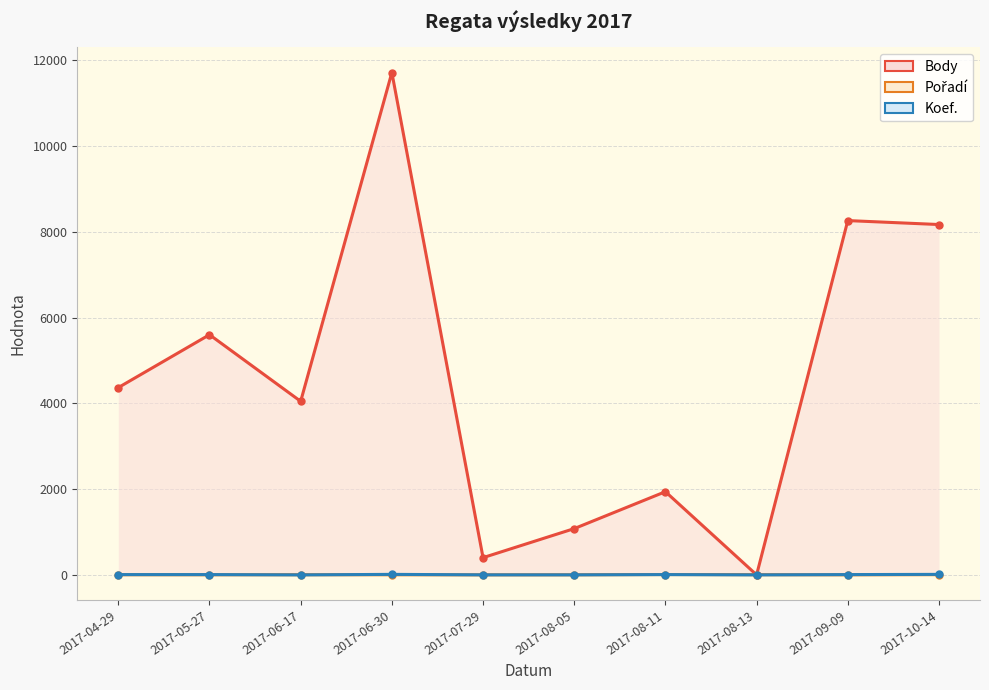

Count the number of data series in this chart.

3